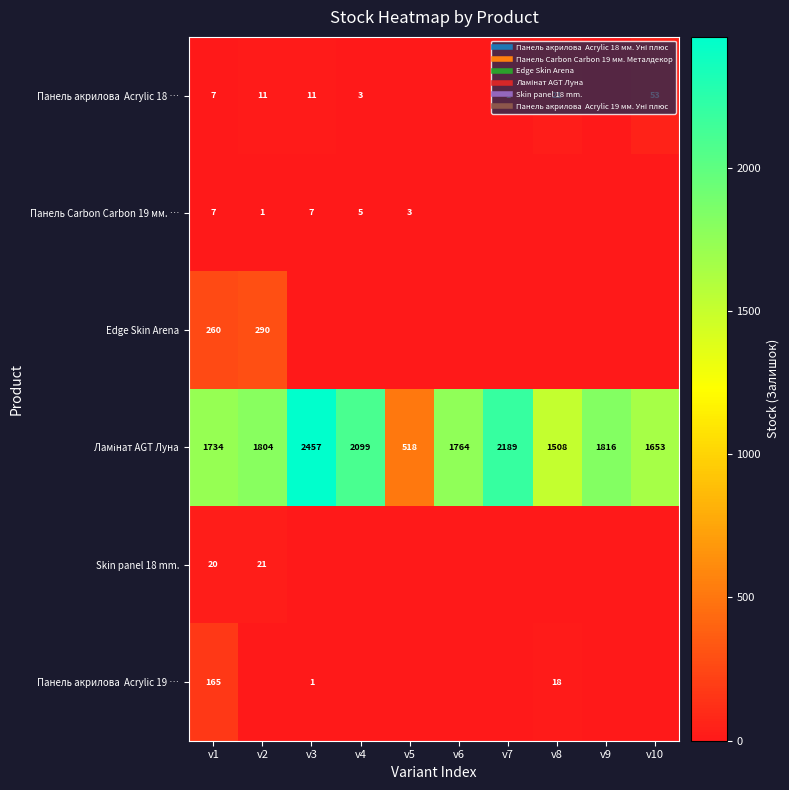

What is the greatest value displayed?

2457